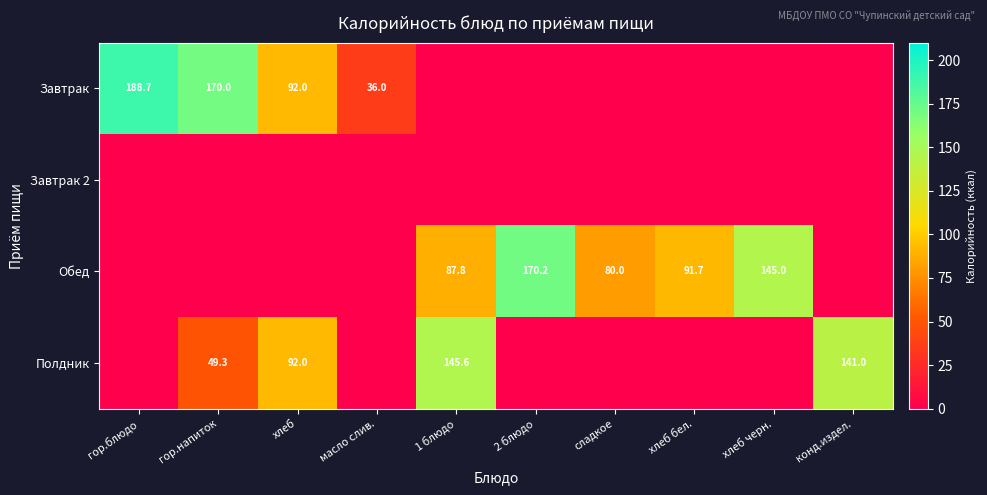

Is the value of Полдник at хлеб greater than the value of Обед at 2 блюдо?

No